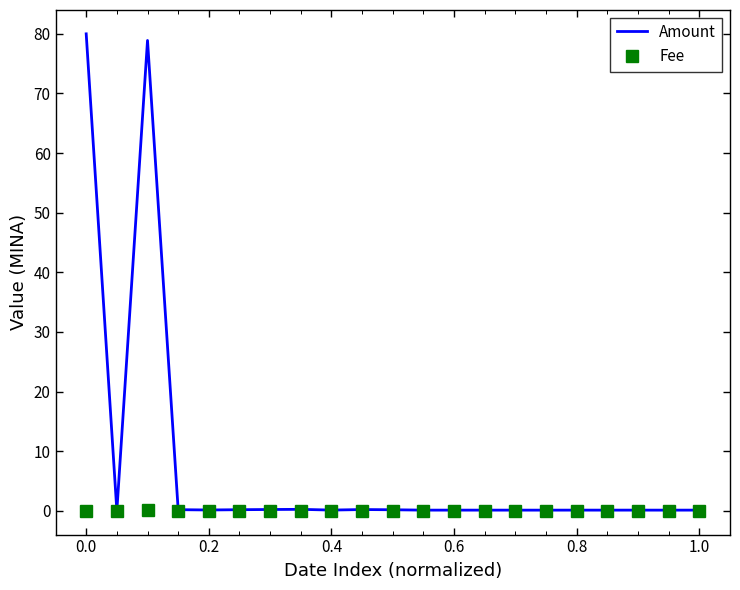

Rank the series by their maximum value, from lowest to highest.

Fee, Amount